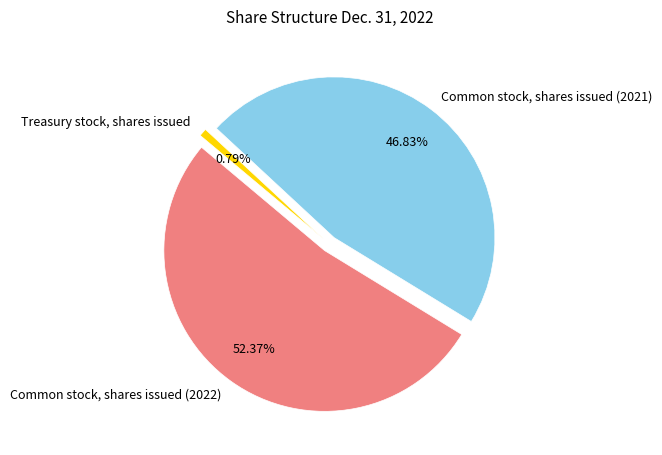

What is the smallest slice in the pie chart?

Treasury stock, shares issued